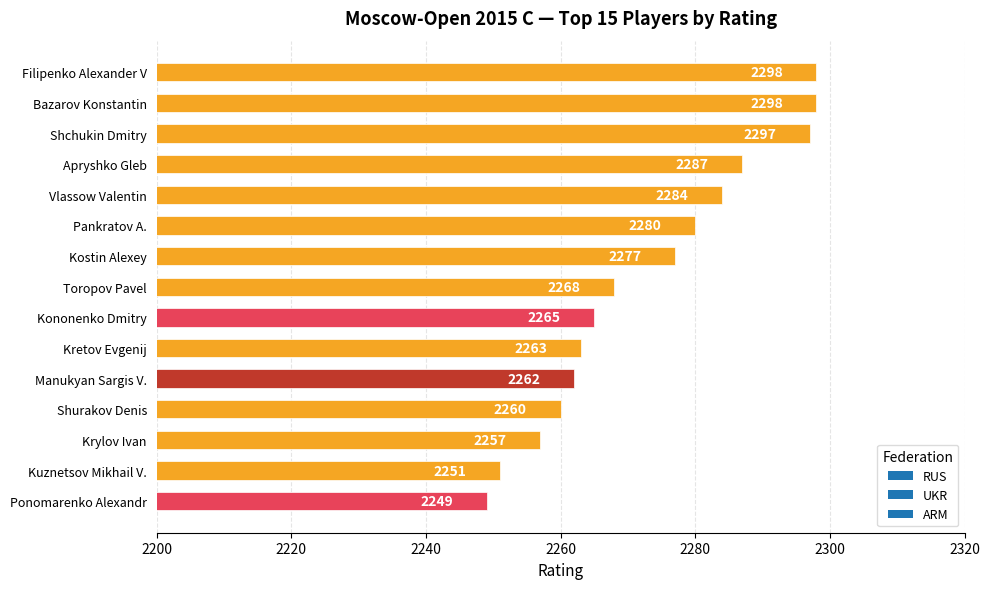

How many data points does each series have?

15